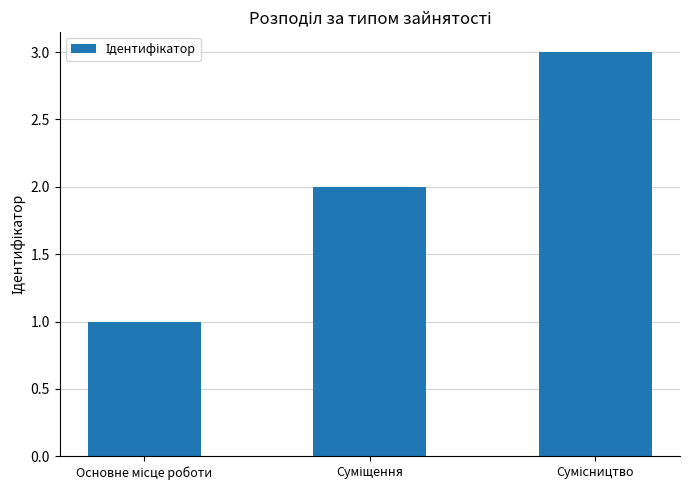

What is the maximum value shown in the chart?

3